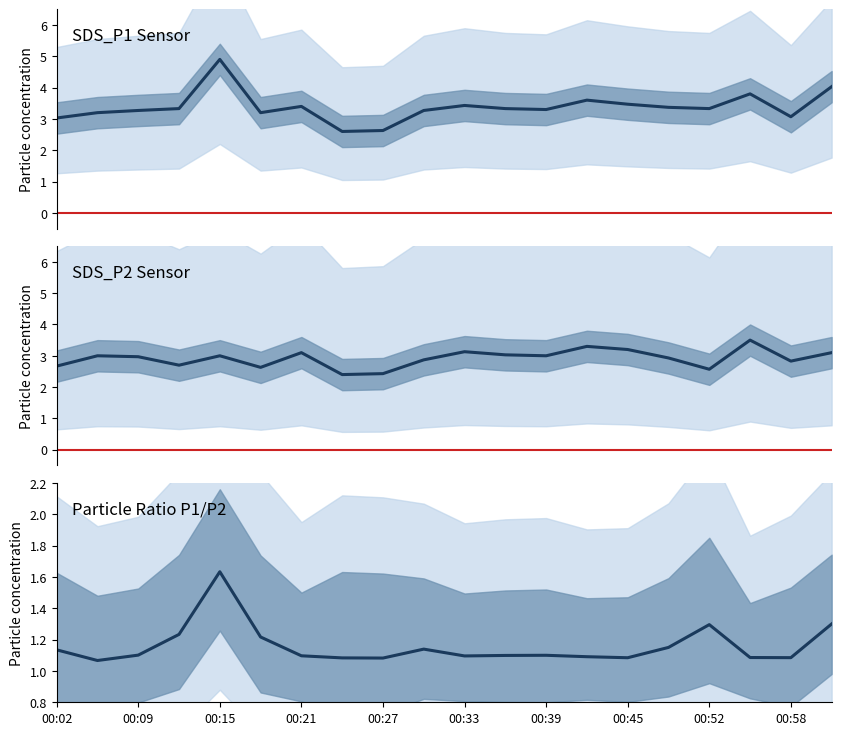

At 00:09, list the series in order from smallest to largest.

SDS_P2_lower, SDS_P1_lower, SDS_P2, SDS_P1, SDS_P2_upper, SDS_P1_upper